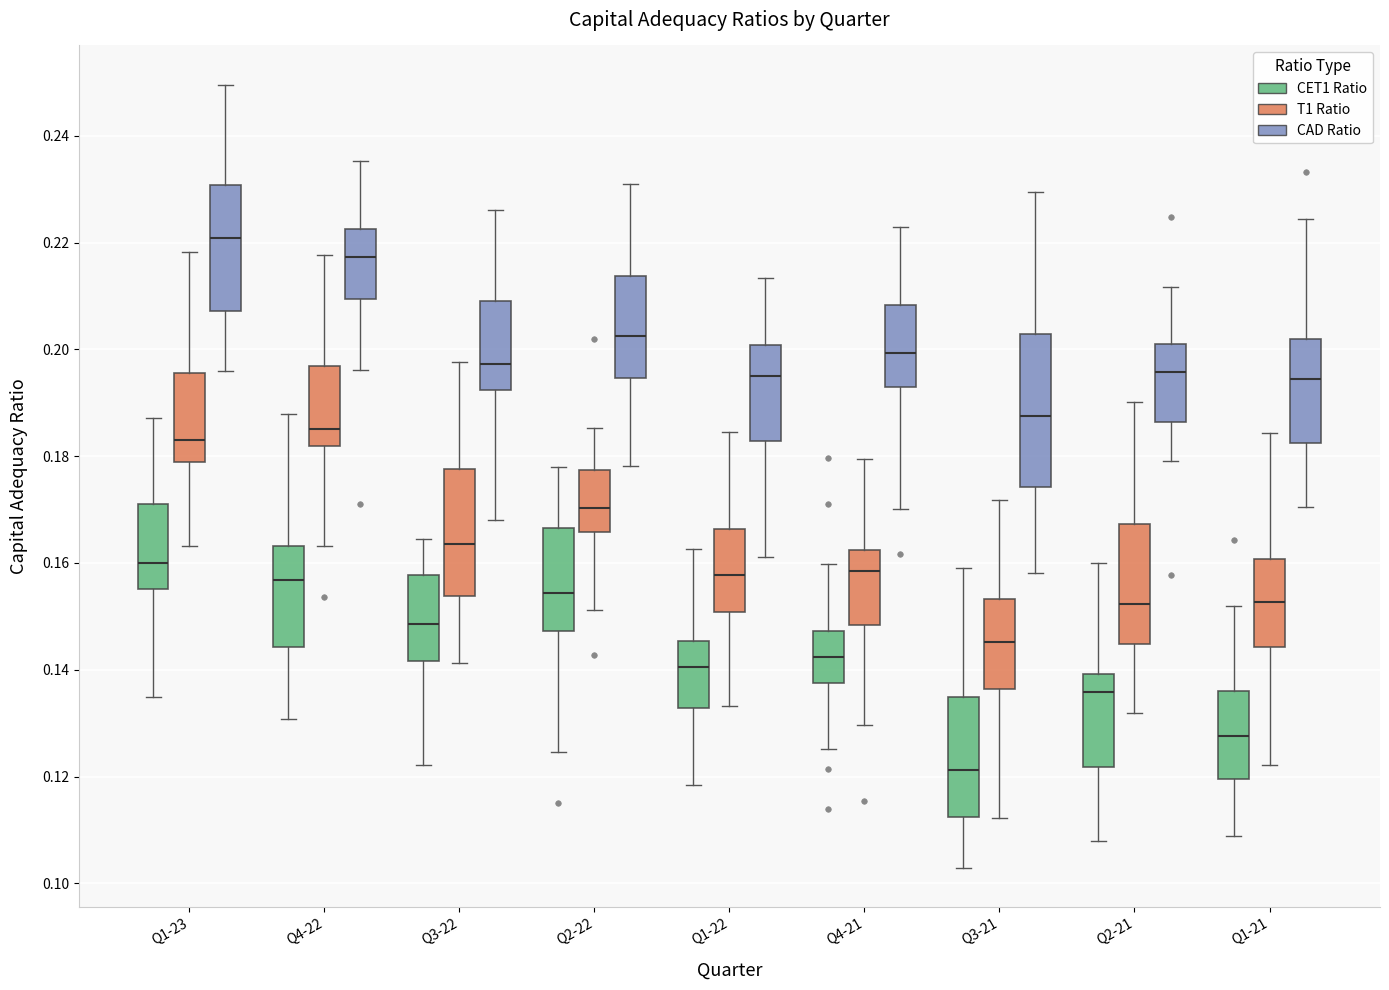

Reading left to right, transcribe this box plot: for each box, give where its median line is, the range the box spans, and where its two whiskers end, as read against the y-axis. The values are not printed on the chart, so give them approximately, as read against the axis.

Q1-23 (CET1 Ratio): median 0.160, box 0.156 to 0.170, whiskers 0.134 to 0.188
Q1-23 (T1 Ratio): median 0.182, box 0.178 to 0.196, whiskers 0.164 to 0.218
Q1-23 (CAD Ratio): median 0.220, box 0.208 to 0.230, whiskers 0.196 to 0.250
Q4-22 (CET1 Ratio): median 0.156, box 0.144 to 0.164, whiskers 0.130 to 0.188
Q4-22 (T1 Ratio): median 0.186, box 0.182 to 0.196, whiskers 0.164 to 0.218
Q4-22 (CAD Ratio): median 0.218, box 0.210 to 0.222, whiskers 0.196 to 0.236
Q3-22 (CET1 Ratio): median 0.148, box 0.142 to 0.158, whiskers 0.122 to 0.164
Q3-22 (T1 Ratio): median 0.164, box 0.154 to 0.178, whiskers 0.142 to 0.198
Q3-22 (CAD Ratio): median 0.198, box 0.192 to 0.210, whiskers 0.168 to 0.226
Q2-22 (CET1 Ratio): median 0.154, box 0.148 to 0.166, whiskers 0.124 to 0.178
Q2-22 (T1 Ratio): median 0.170, box 0.166 to 0.178, whiskers 0.152 to 0.186
Q2-22 (CAD Ratio): median 0.202, box 0.194 to 0.214, whiskers 0.178 to 0.230
Q1-22 (CET1 Ratio): median 0.140, box 0.132 to 0.146, whiskers 0.118 to 0.162
Q1-22 (T1 Ratio): median 0.158, box 0.150 to 0.166, whiskers 0.134 to 0.184
Q1-22 (CAD Ratio): median 0.194, box 0.182 to 0.200, whiskers 0.162 to 0.214
Q4-21 (CET1 Ratio): median 0.142, box 0.138 to 0.148, whiskers 0.126 to 0.160
Q4-21 (T1 Ratio): median 0.158, box 0.148 to 0.162, whiskers 0.130 to 0.180
Q4-21 (CAD Ratio): median 0.200, box 0.192 to 0.208, whiskers 0.170 to 0.222
Q3-21 (CET1 Ratio): median 0.122, box 0.112 to 0.134, whiskers 0.102 to 0.160
Q3-21 (T1 Ratio): median 0.146, box 0.136 to 0.154, whiskers 0.112 to 0.172
Q3-21 (CAD Ratio): median 0.188, box 0.174 to 0.202, whiskers 0.158 to 0.230
Q2-21 (CET1 Ratio): median 0.136, box 0.122 to 0.140, whiskers 0.108 to 0.160
Q2-21 (T1 Ratio): median 0.152, box 0.144 to 0.168, whiskers 0.132 to 0.190
Q2-21 (CAD Ratio): median 0.196, box 0.186 to 0.202, whiskers 0.180 to 0.212
Q1-21 (CET1 Ratio): median 0.128, box 0.120 to 0.136, whiskers 0.108 to 0.152
Q1-21 (T1 Ratio): median 0.152, box 0.144 to 0.160, whiskers 0.122 to 0.184
Q1-21 (CAD Ratio): median 0.194, box 0.182 to 0.202, whiskers 0.170 to 0.224